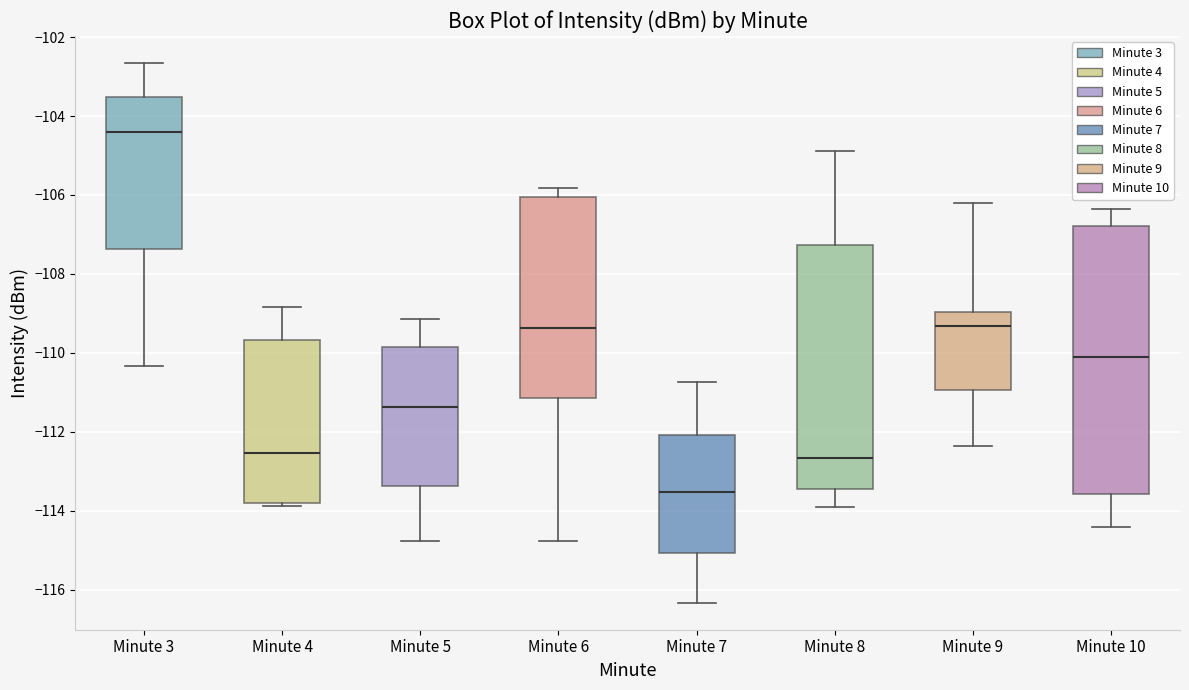

Reading left to right, transcribe this box plot: for each box, give where its median line is, the range the box spans, and where its two whiskers end, as read against the y-axis. The values are not printed on the chart, so give them approximately, as read against the axis.

Minute 3: median -104.4, box -107.4 to -103.6, whiskers -110.4 to -102.6
Minute 4: median -112.6, box -113.8 to -109.6, whiskers -113.8 (just below the box's lower edge) to -108.8
Minute 5: median -111.4, box -113.4 to -109.8, whiskers -114.8 to -109.2
Minute 6: median -109.4, box -111.2 to -106.0, whiskers -114.8 to -105.8
Minute 7: median -113.6, box -115.0 to -112.0, whiskers -116.4 to -110.8
Minute 8: median -112.6, box -113.4 to -107.2, whiskers -113.8 to -104.8
Minute 9: median -109.4, box -111.0 to -109.0, whiskers -112.4 to -106.2
Minute 10: median -110.2, box -113.6 to -106.8, whiskers -114.4 to -106.4